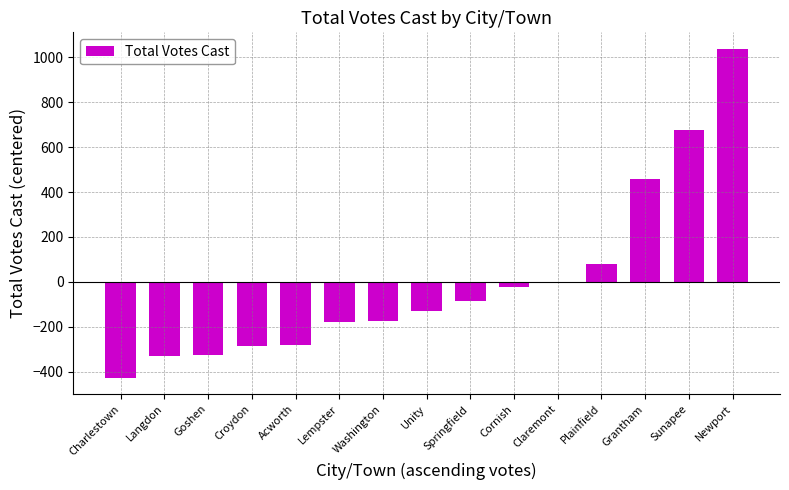

At which label is the value closest to 305?

Grantham